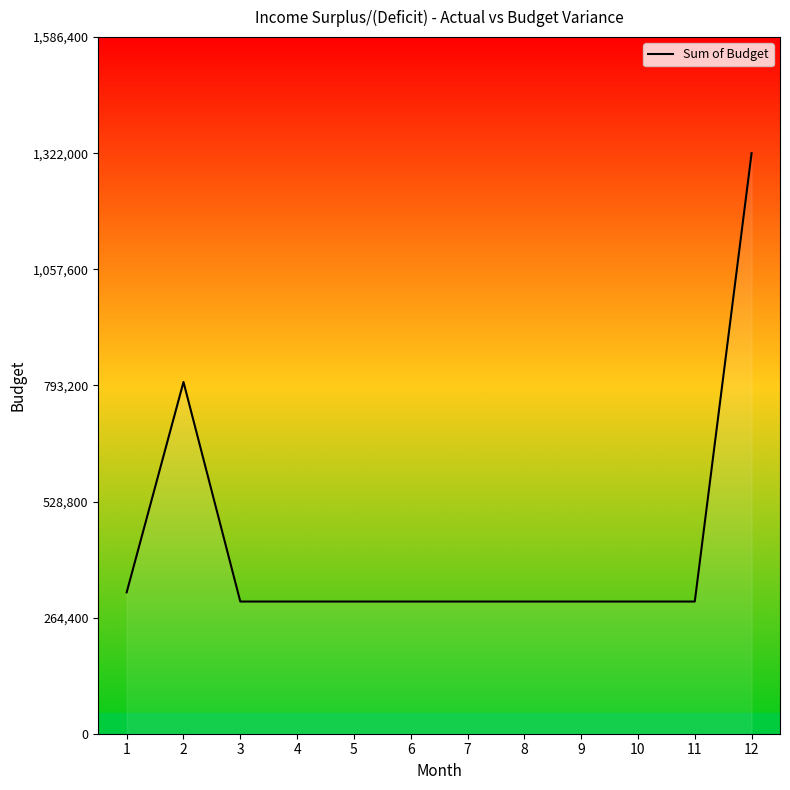

What is the minimum value shown in the chart?

301000